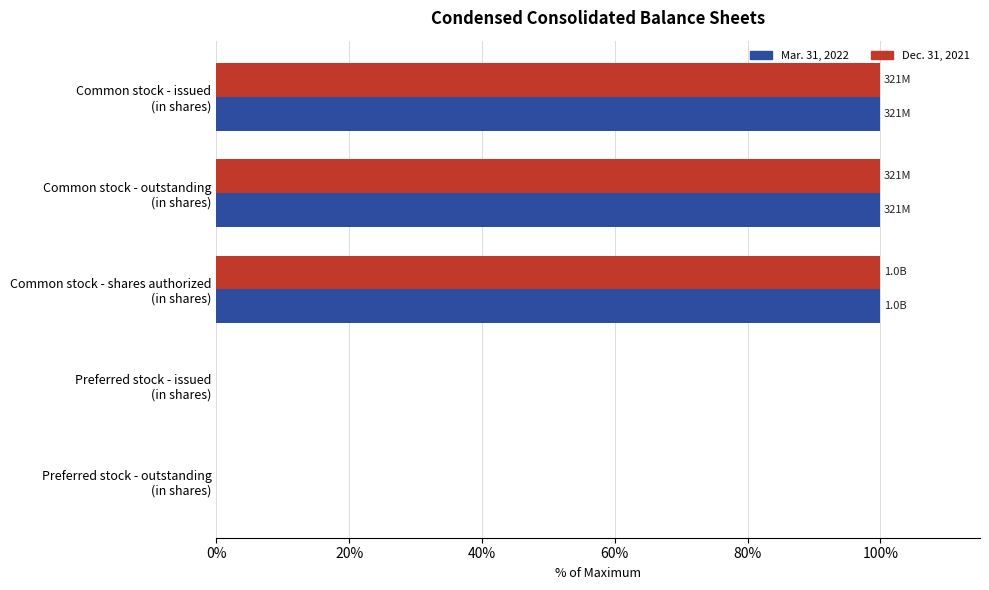

What is the greatest value displayed?

100.0